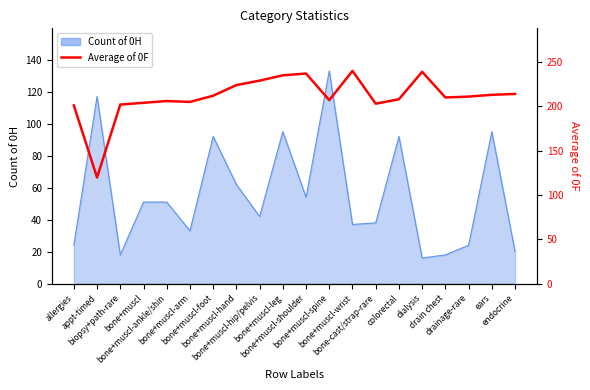

Which label corresponds to the largest value in the chart?

bone+muscl-wrist